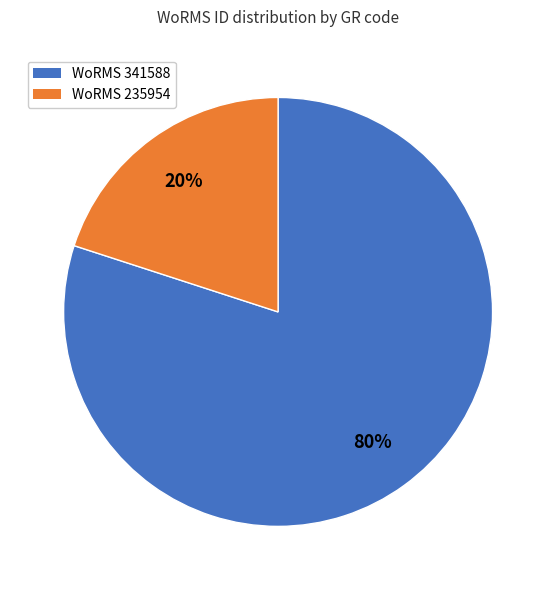

To the nearest percent, what is the average slice percentage?

50%